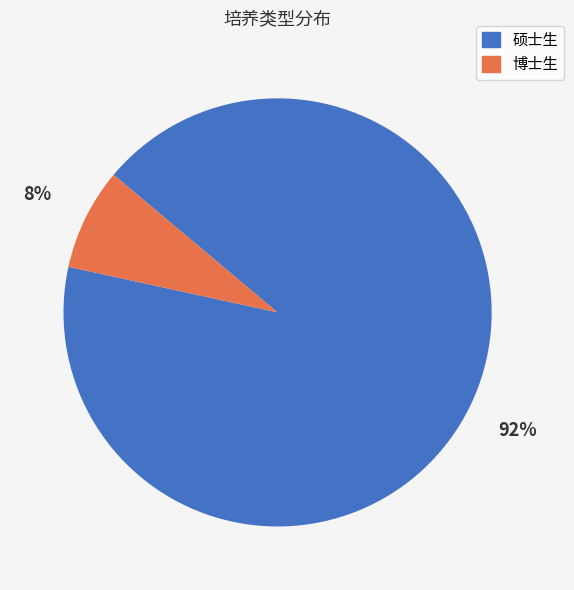

True or false: 博士生 accounts for 21% of the total.

False